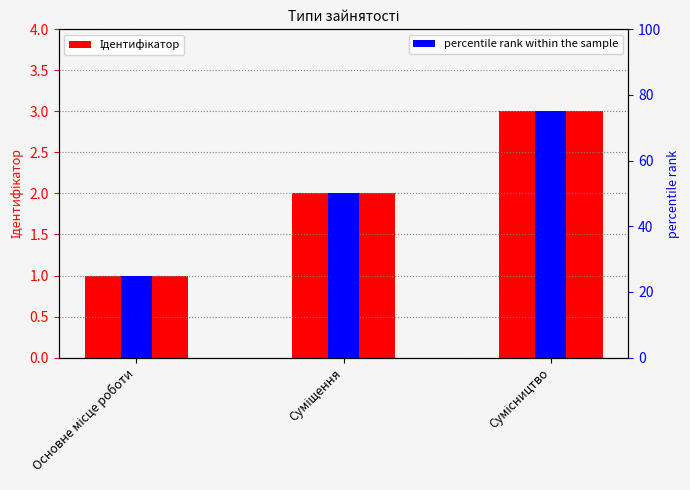

What is the label of the 1st bar from the right?

Сумісництво